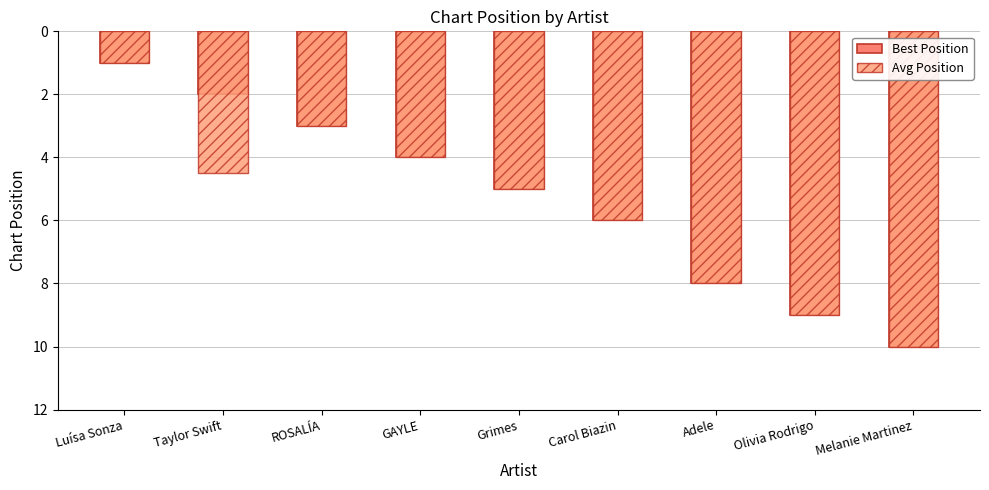

What is the difference between the maximum and minimum values in the Best Position series?

9.0